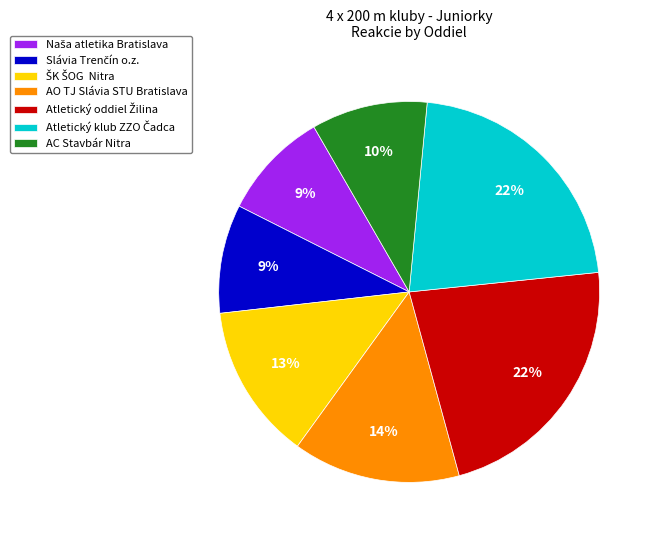

Is there any slice that represents more than half of the pie?

No